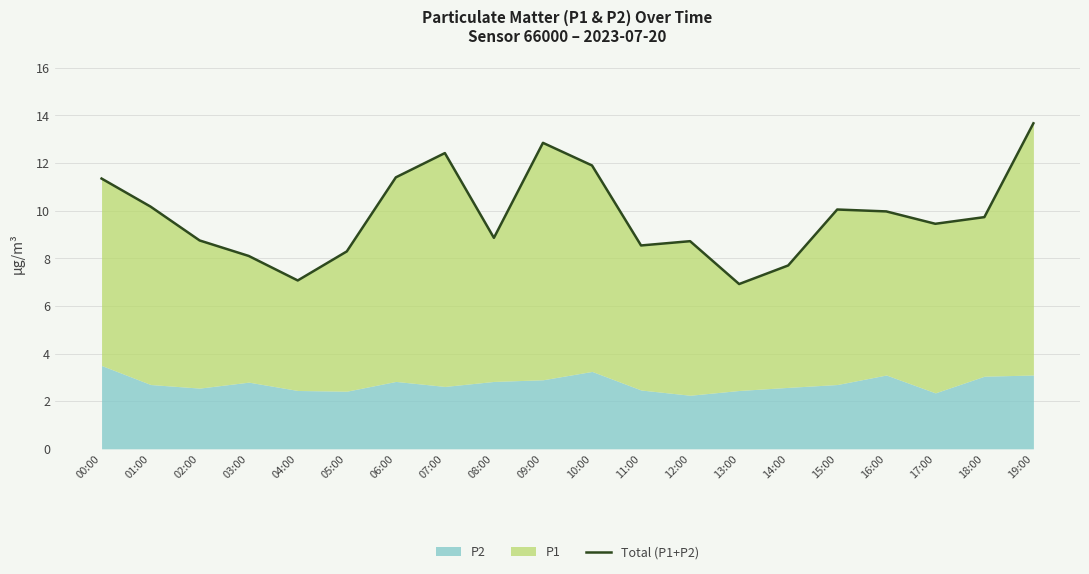

List the labels in order of value, largest first.

19:00, 09:00, 07:00, 10:00, 06:00, 00:00, 01:00, 15:00, 16:00, 18:00, 17:00, 08:00, 02:00, 12:00, 11:00, 05:00, 03:00, 14:00, 04:00, 13:00